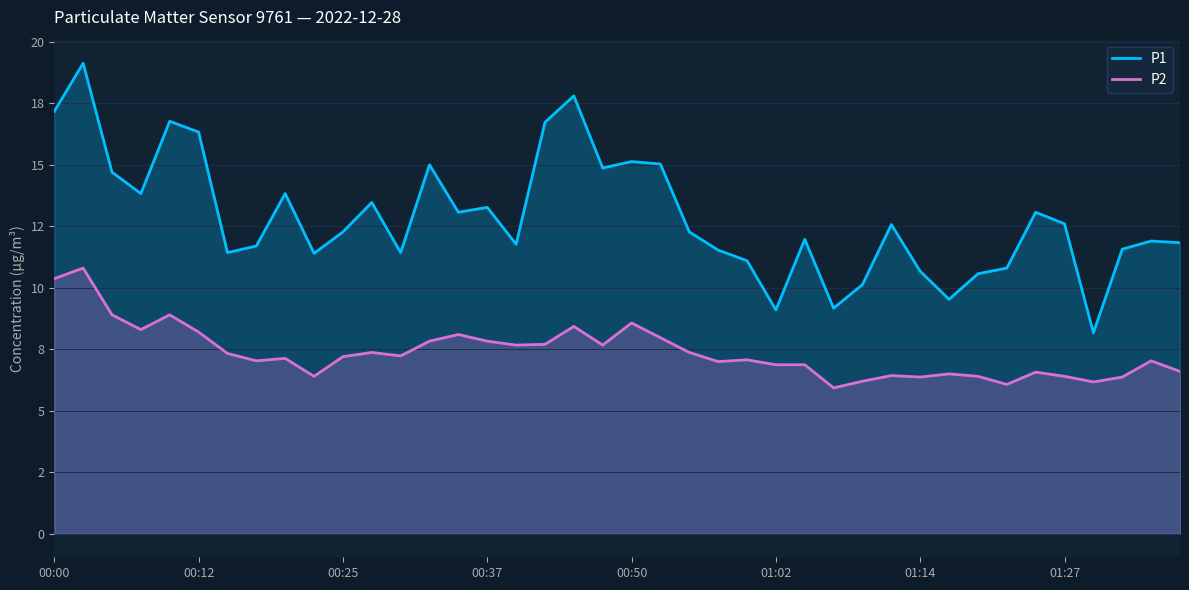

Rank the series at 01:27 from lowest to highest value.

P2, P1